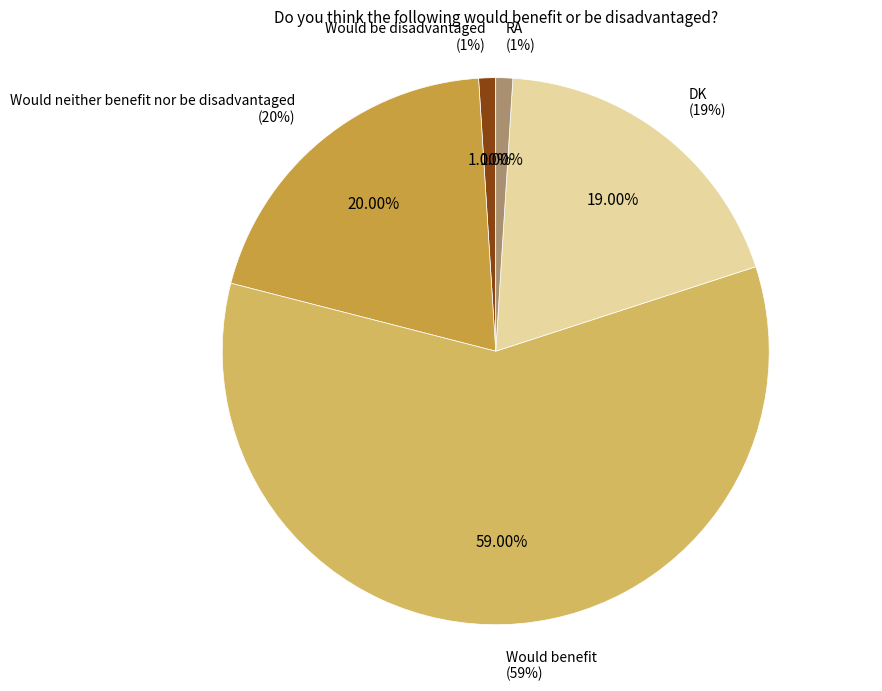

To the nearest percent, what portion does Would neither benefit nor be disadvantaged represent?

20%